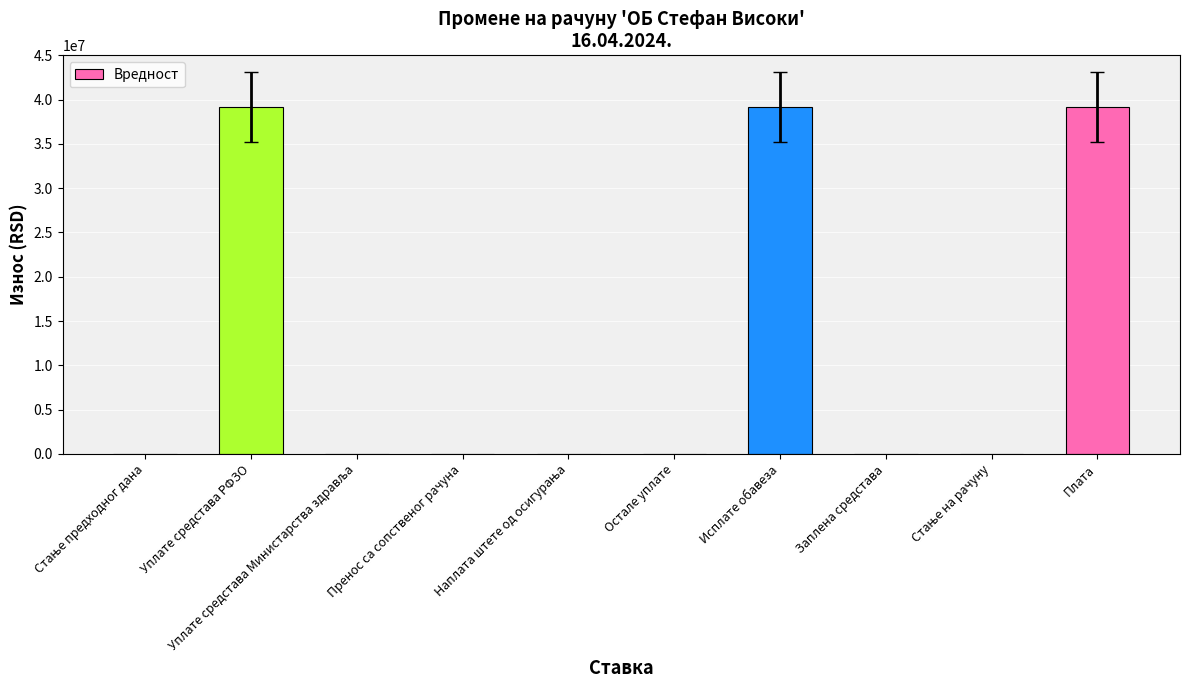

What is the sum of all values?

117507438.5